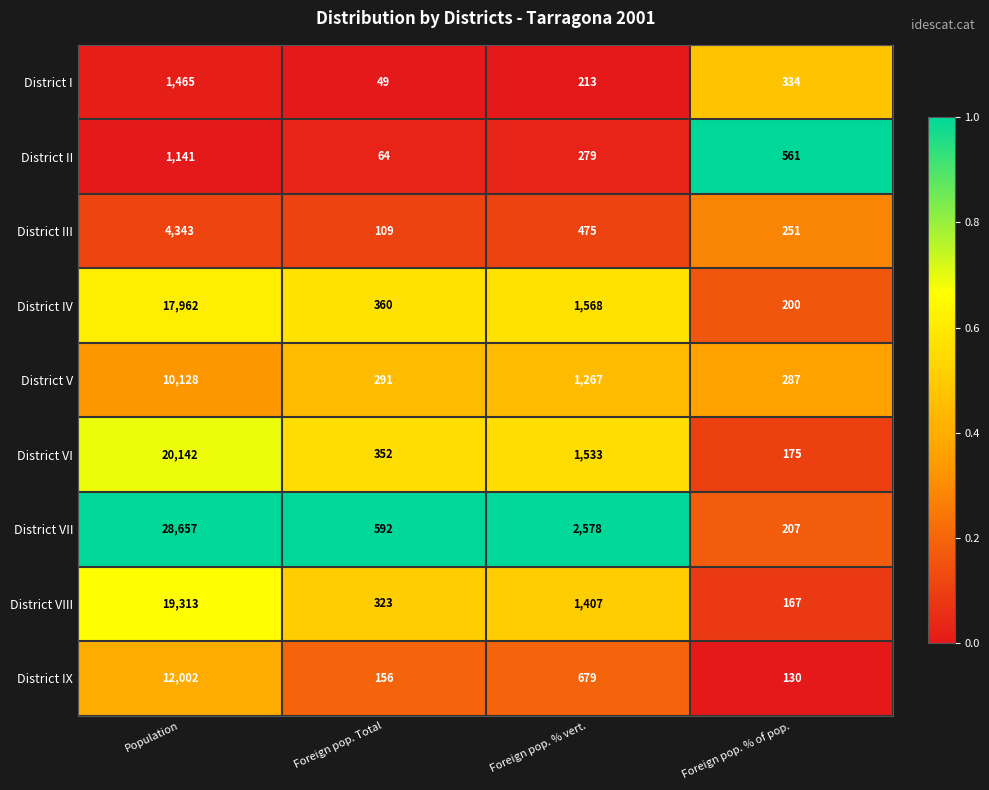

The District VIII series shows 516 at Foreign pop. Total. True or false?

False